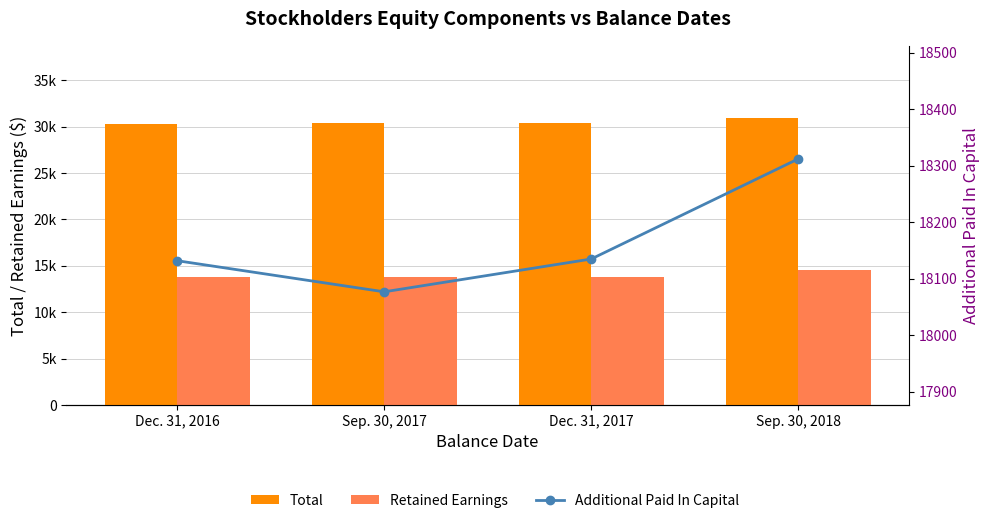

Reading left to right, what are all the values shown in this chart?

Total: 30324	30416	30360	30985
Retained Earnings: 13770	13746	13780	14582
Additional Paid In Capital: 18132	18077	18135	18312